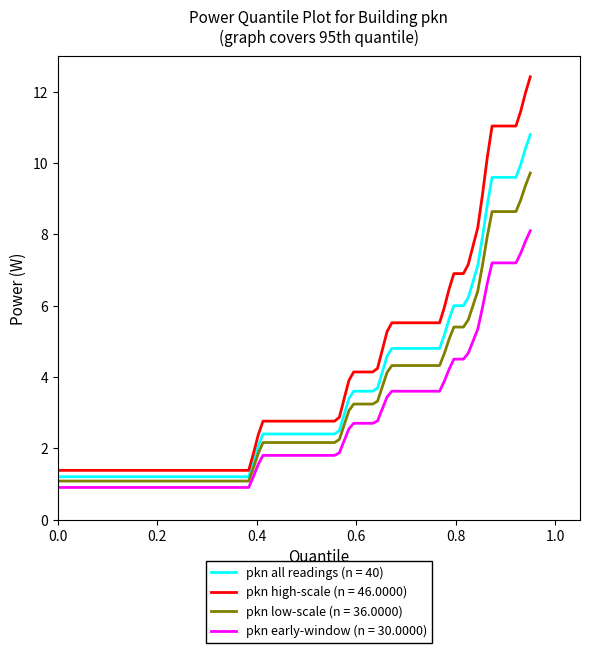

What is the minimum value for pkn high-scale (n = 46.0000)?

1.4